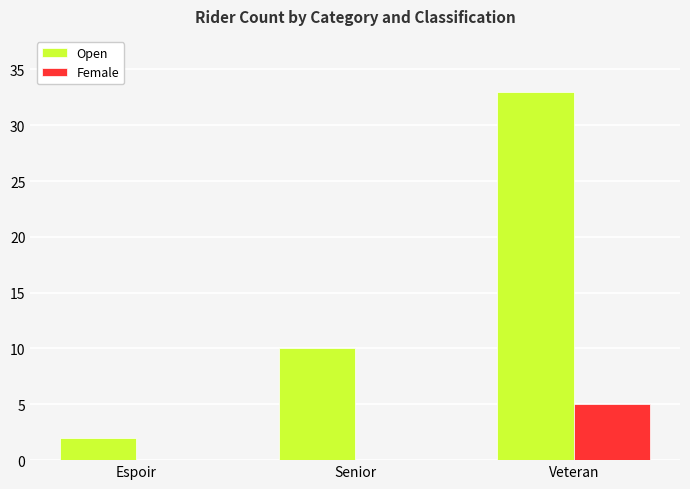

Which category has the highest value in the Female series?

Veteran